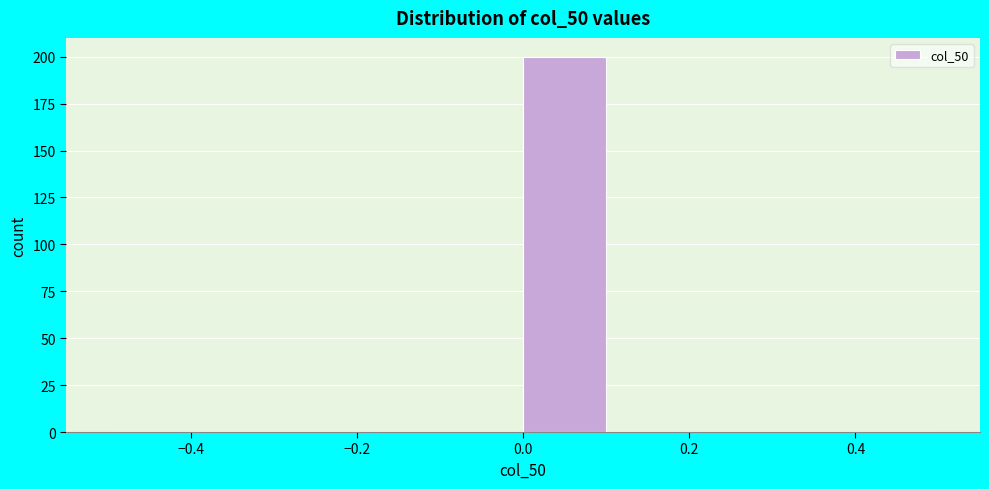

Reading left to right, transcribe this chart: for each bar, give the range it covers on the x-axis and its height. The values are not printed on the chart, so give them approximately, as read against the axis.

-0.5 to -0.4: 0
-0.4 to -0.3: 0
-0.3 to -0.2: 0
-0.2 to -0.1: 0
-0.1 to 0.0: 0
0.0 to 0.1: 200
0.1 to 0.2: 0
0.2 to 0.3: 0
0.3 to 0.4: 0
0.4 to 0.5: 0